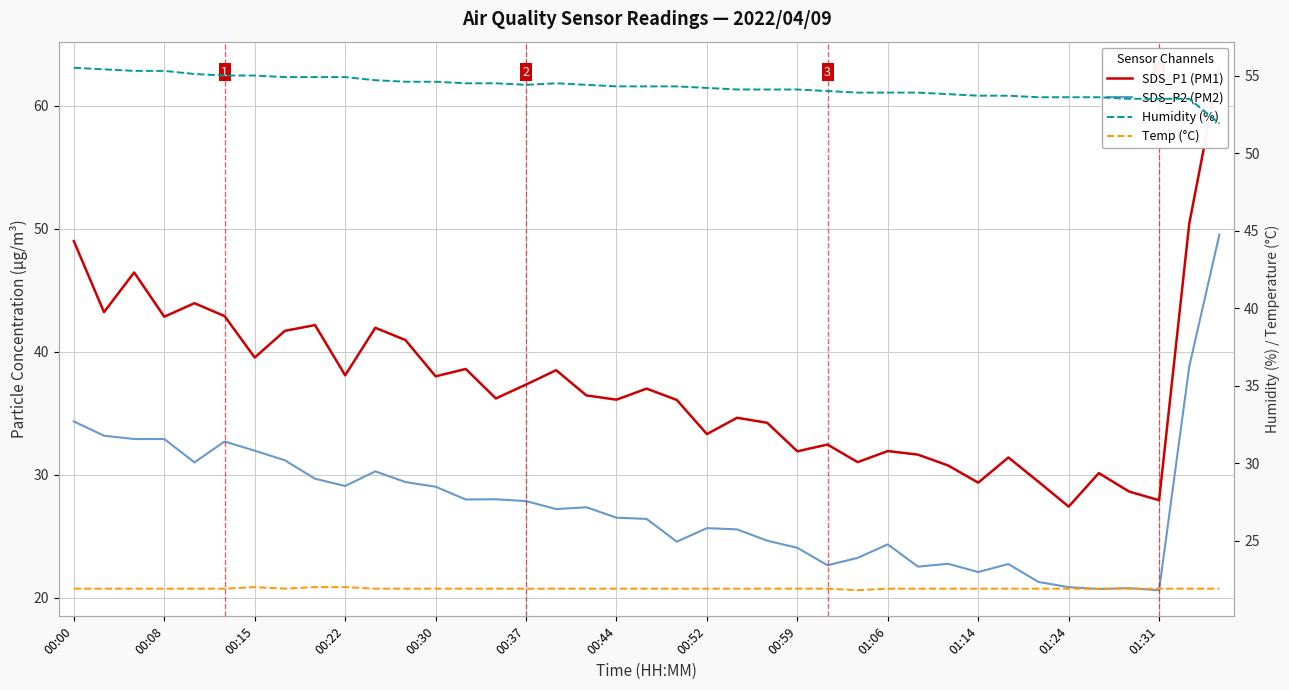

Does the chart display data point markers on the line(s)?

No